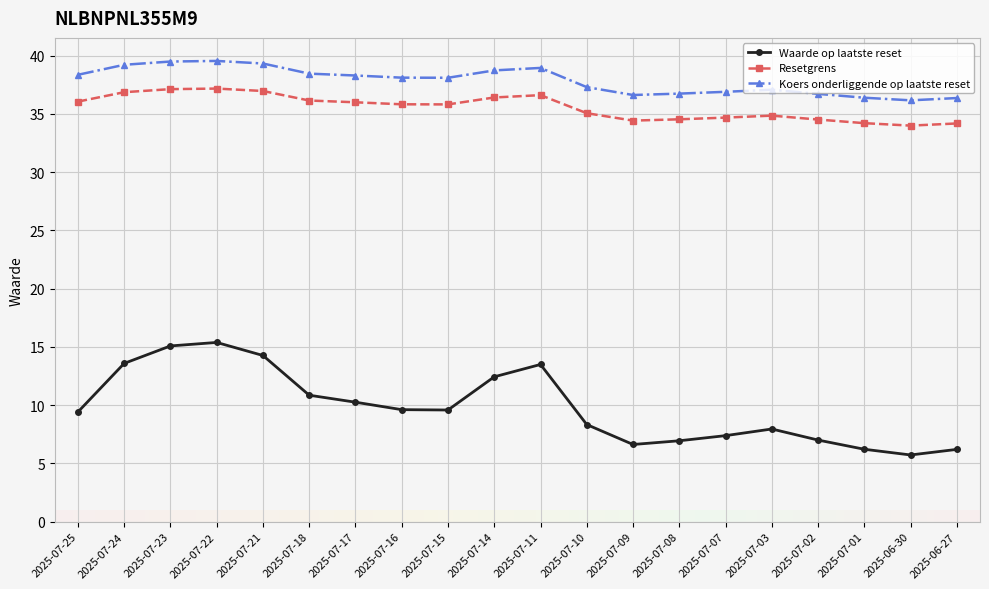

What is the difference between the maximum and second lowest values in the Koers onderliggende op laatste reset series?

3.2